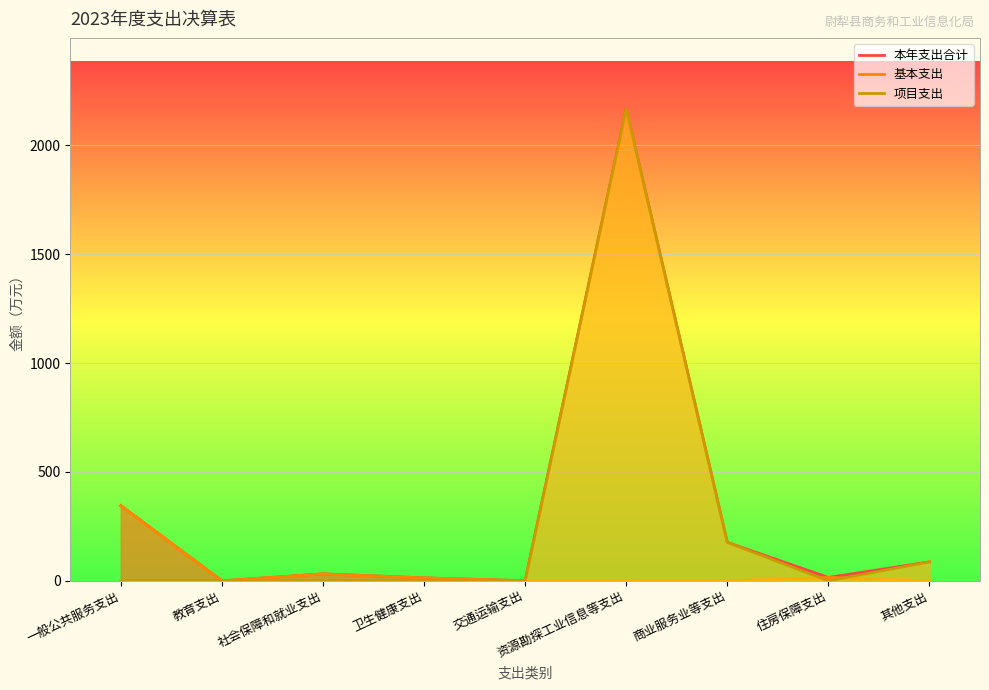

Which series has the largest range (max minus min)?

项目支出